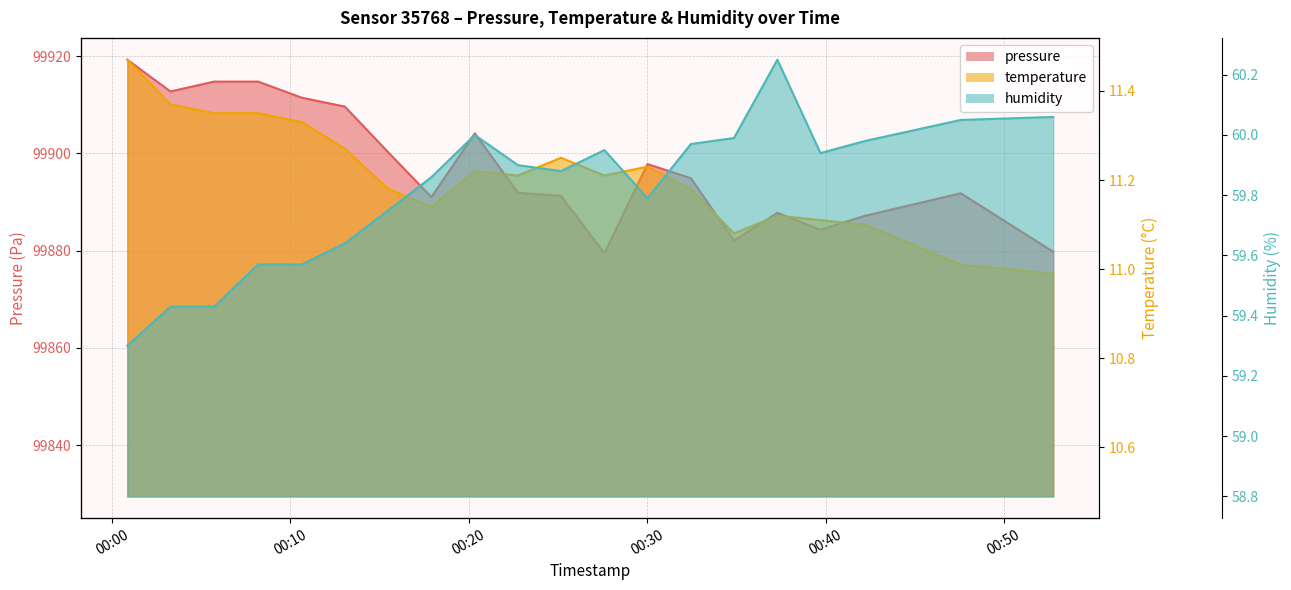

Rank the series by their maximum value, from lowest to highest.

temperature, humidity, pressure